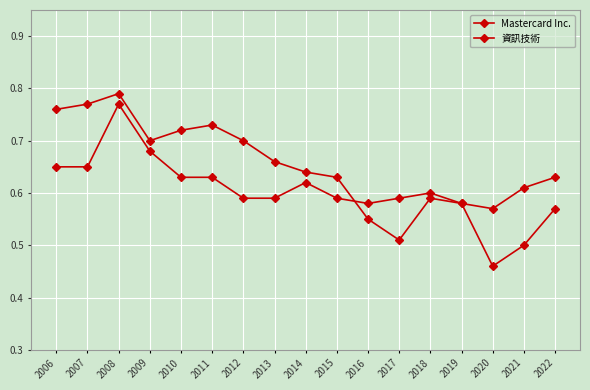

How many categories are shown in the chart?

17